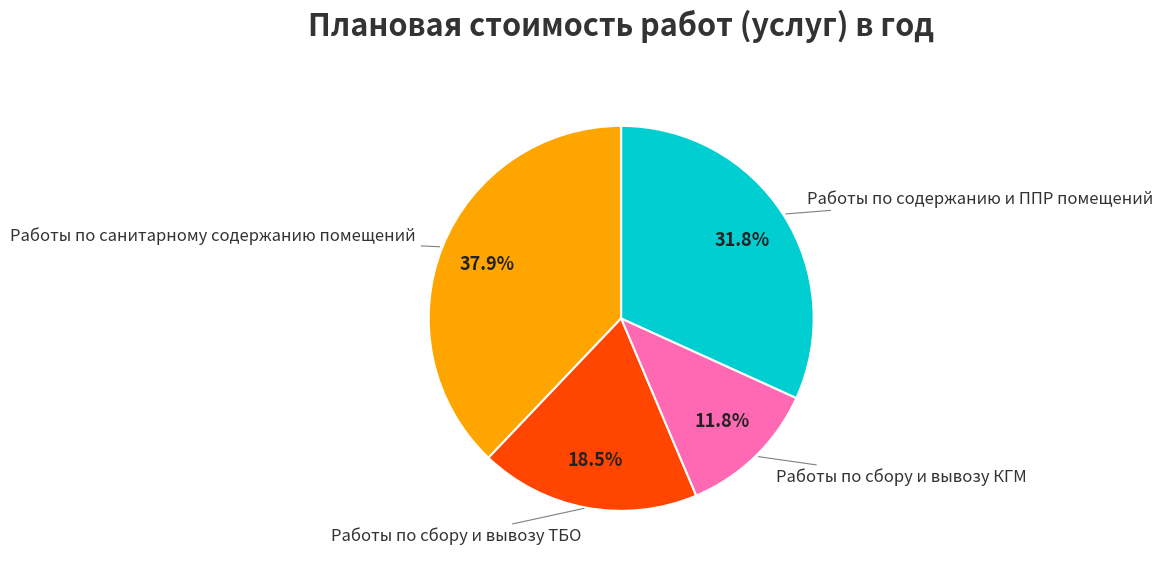

To the nearest percent, what percentage of the pie is Работы по санитарному содержанию помещений?

38%